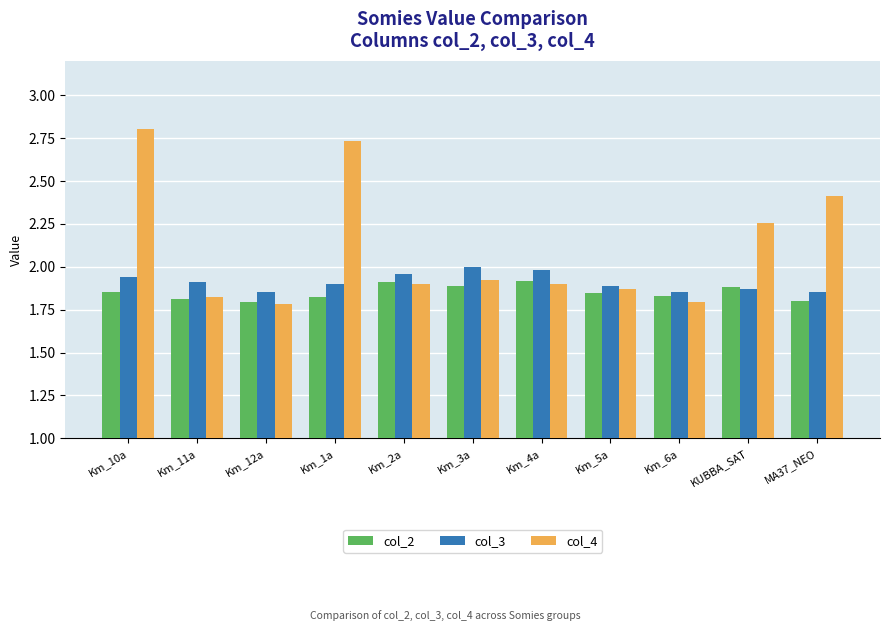

Count the number of data series in this chart.

3